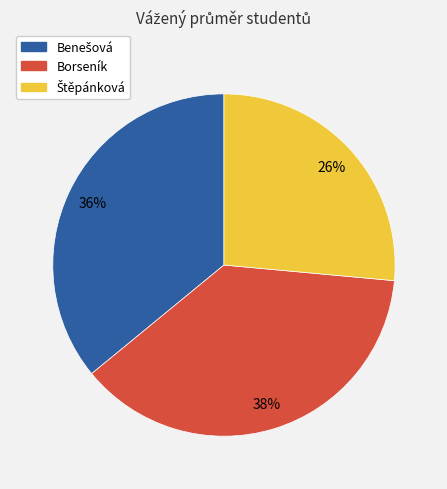

The Borseník slice represents 30% of the pie. True or false?

False